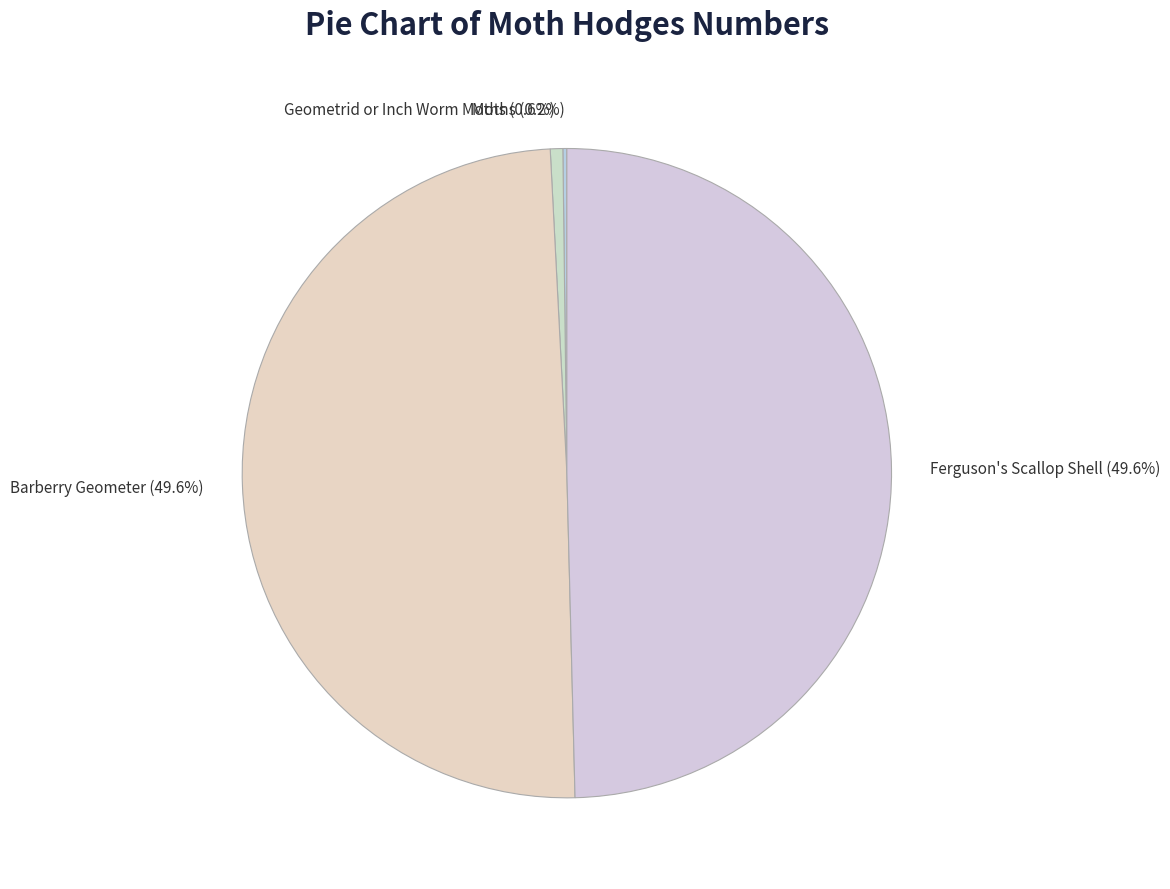

What percentage is the Ferguson's Scallop Shell slice, to the nearest percent?

50%